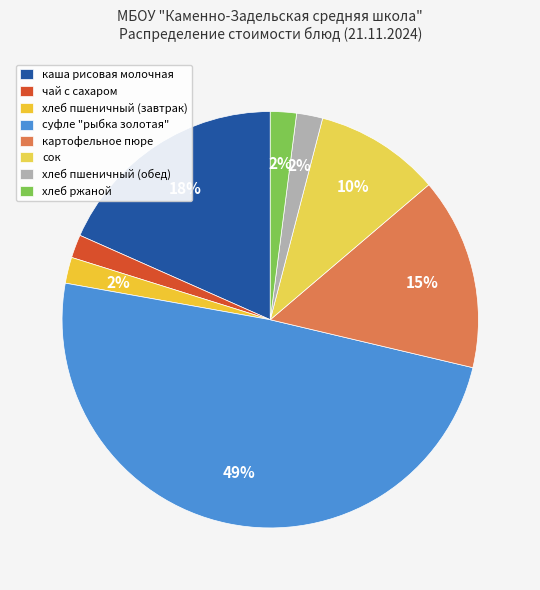

Is there a majority slice in this chart?

No